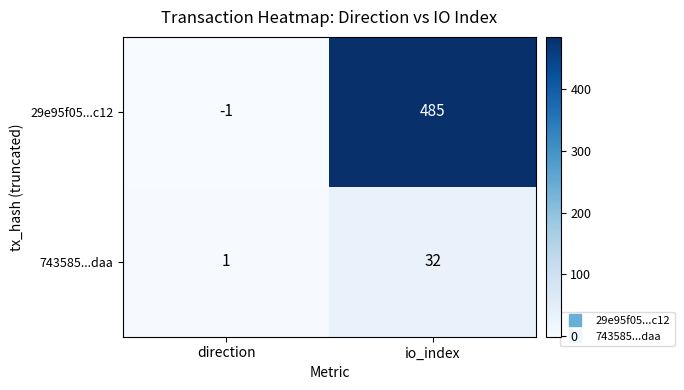

The 743585...daa series shows 1 at direction. True or false?

True